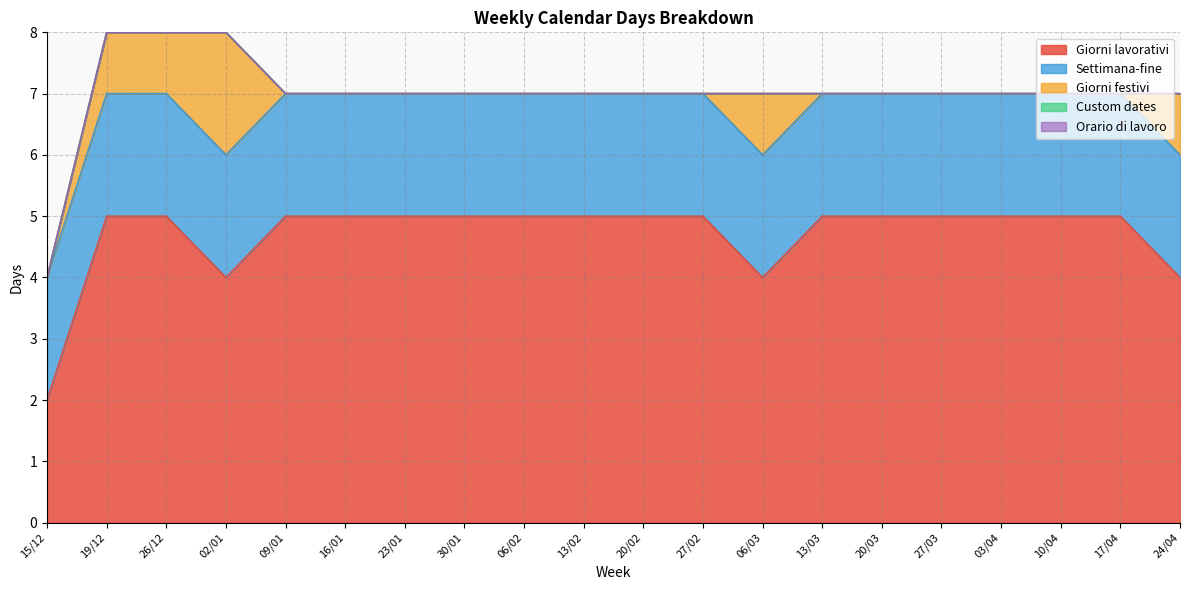

Reading left to right, transcribe all the data shown in this chart.

Giorni lavorativi: 15/12=2	19/12=5	26/12=5	02/01=4	09/01=5	16/01=5	23/01=5	30/01=5	06/02=5	13/02=5	20/02=5	27/02=5	06/03=4	13/03=5	20/03=5	27/03=5	03/04=5	10/04=5	17/04=5	24/04=4
Settimana-fine: 15/12=2	19/12=2	26/12=2	02/01=2	09/01=2	16/01=2	23/01=2	30/01=2	06/02=2	13/02=2	20/02=2	27/02=2	06/03=2	13/03=2	20/03=2	27/03=2	03/04=2	10/04=2	17/04=2	24/04=2
Giorni festivi: 15/12=0	19/12=1	26/12=1	02/01=2	09/01=0	16/01=0	23/01=0	30/01=0	06/02=0	13/02=0	20/02=0	27/02=0	06/03=1	13/03=0	20/03=0	27/03=0	03/04=0	10/04=0	17/04=0	24/04=1
Custom dates: 15/12=0	19/12=0	26/12=0	02/01=0	09/01=0	16/01=0	23/01=0	30/01=0	06/02=0	13/02=0	20/02=0	27/02=0	06/03=0	13/03=0	20/03=0	27/03=0	03/04=0	10/04=0	17/04=0	24/04=0
Orario di lavoro: 15/12=0	19/12=0	26/12=0	02/01=0	09/01=0	16/01=0	23/01=0	30/01=0	06/02=0	13/02=0	20/02=0	27/02=0	06/03=0	13/03=0	20/03=0	27/03=0	03/04=0	10/04=0	17/04=0	24/04=0